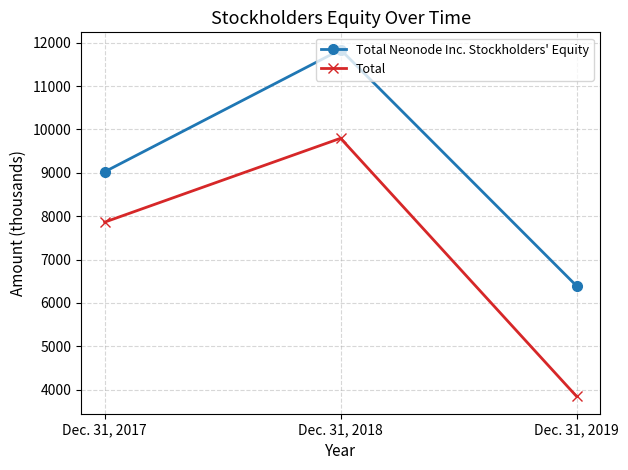

How many data points does each series have?

3